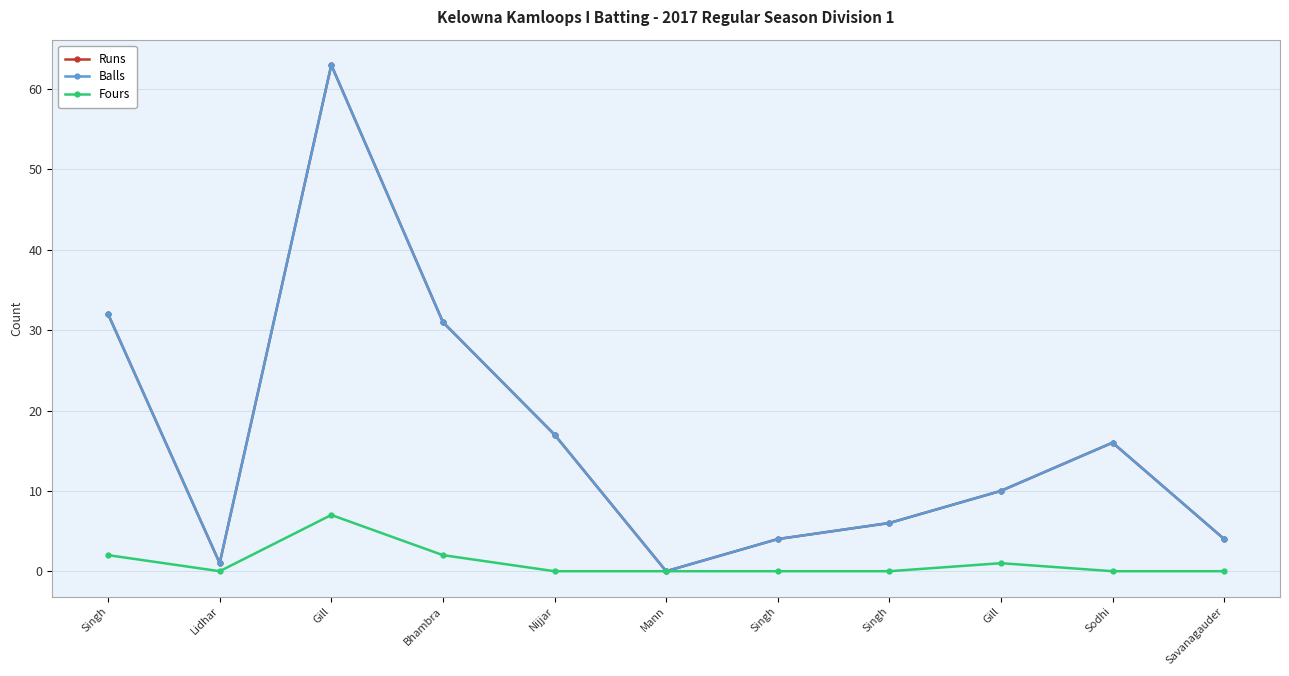

Reading left to right, list all the values displayed in this chart.

Runs: Singh=32	Lidhar=1	Gill=63	Bhambra=31	Nijjar=17	Mann=0	Singh=4	Singh=6	Gill=10	Sodhi=16	Savanagauder=4
Balls: Singh=32	Lidhar=1	Gill=63	Bhambra=31	Nijjar=17	Mann=0	Singh=4	Singh=6	Gill=10	Sodhi=16	Savanagauder=4
Fours: Singh=2	Lidhar=0	Gill=7	Bhambra=2	Nijjar=0	Mann=0	Singh=0	Singh=0	Gill=1	Sodhi=0	Savanagauder=0